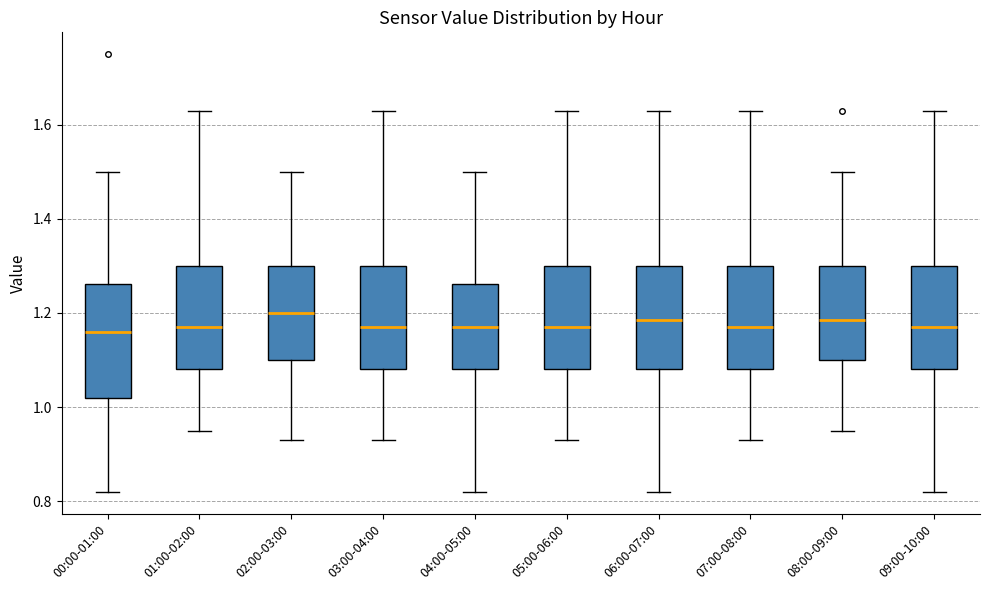

Which box is the tallest, from its lower edge to its upper edge?

00:00-01:00